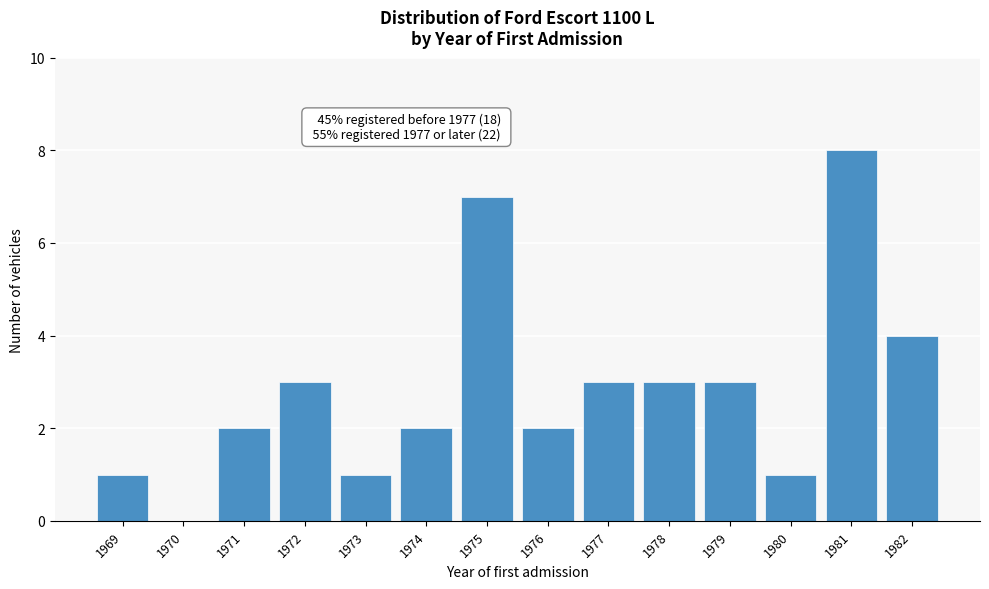

Reading left to right, list all the values displayed in this chart.

1969=1	1970=0	1971=2	1972=3	1973=1	1974=2	1975=7	1976=2	1977=3	1978=3	1979=3	1980=1	1981=8	1982=4